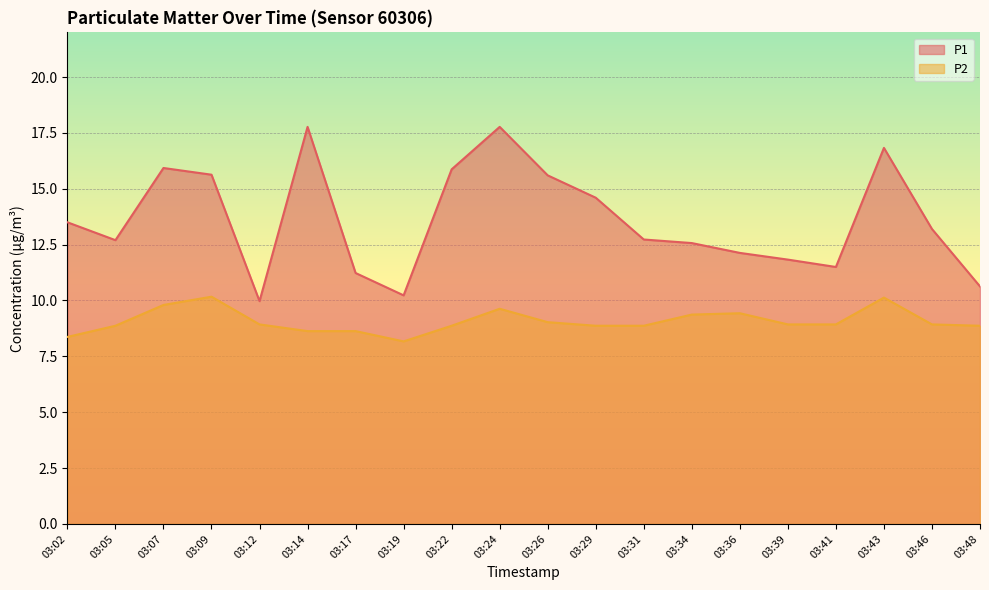

True or false: P2 and P1 intersect in this chart.

False